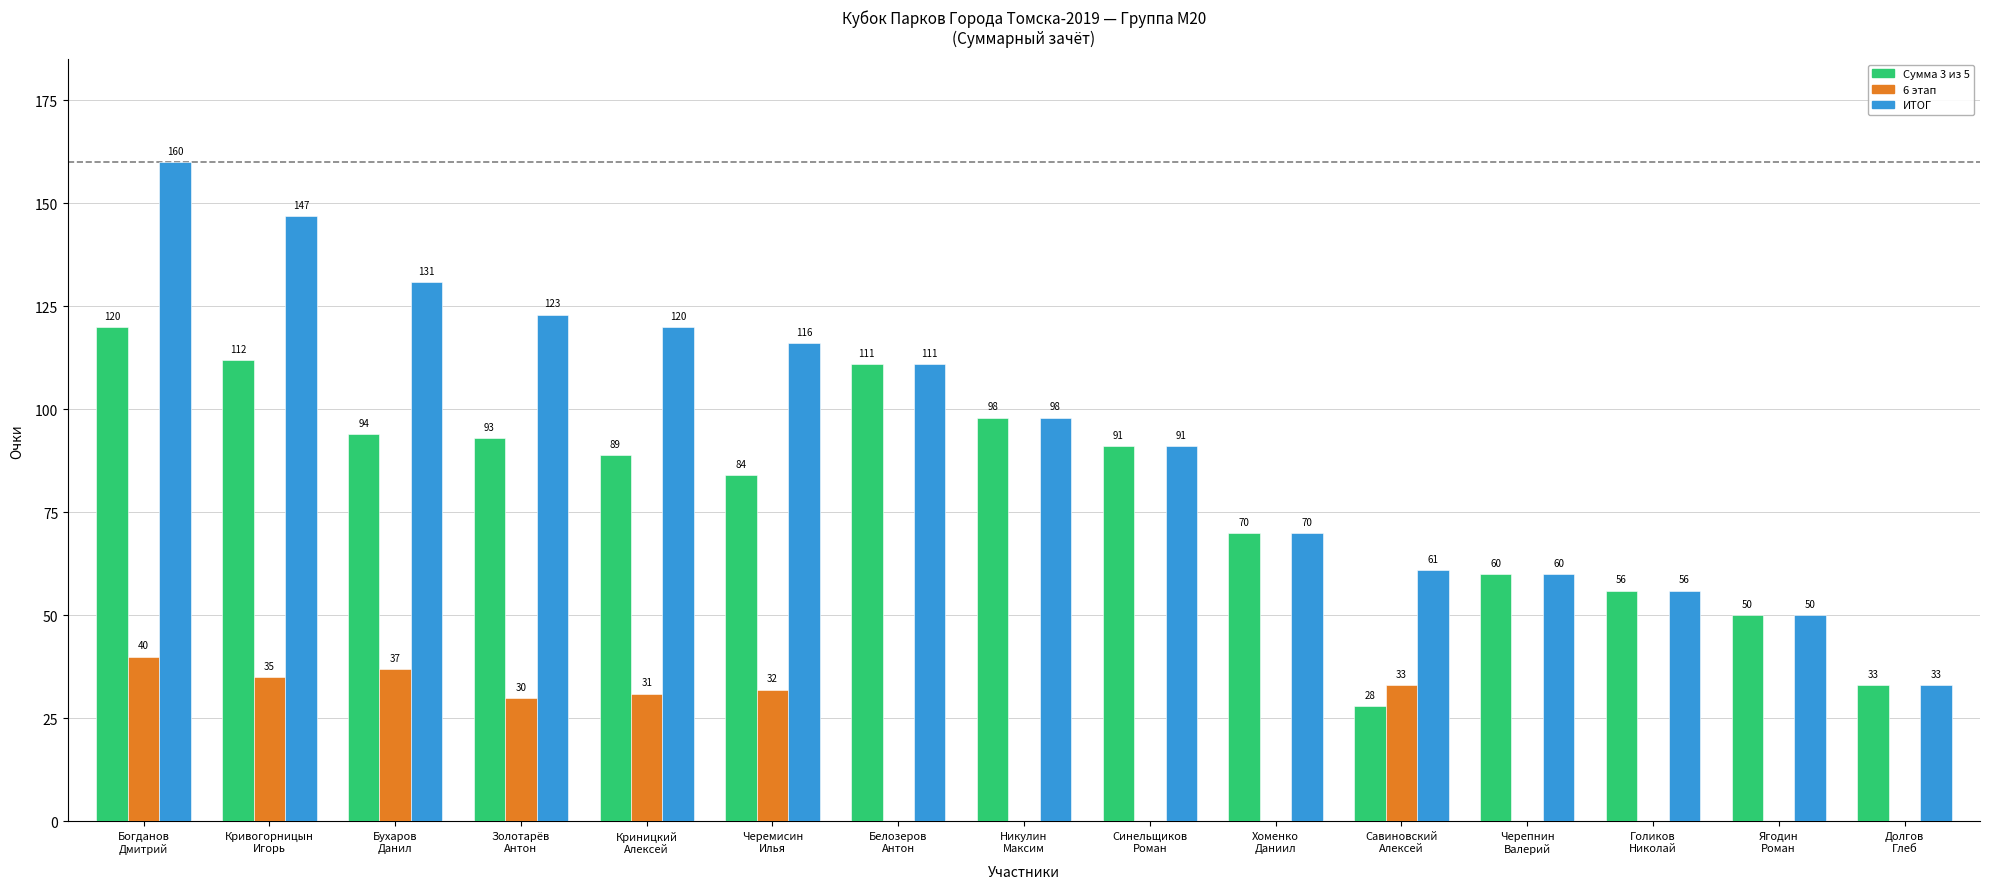

What are all the series names shown in the legend?

Сумма 3 из 5, 6 этап, ИТОГ